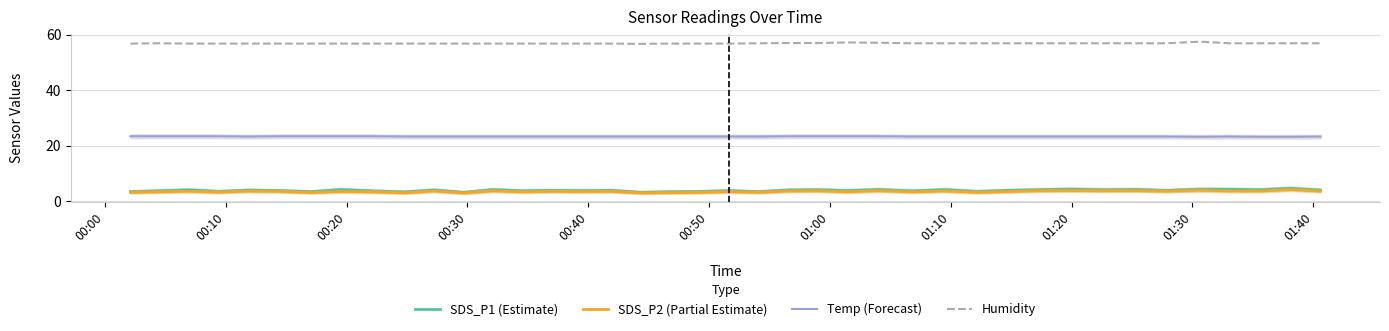

Which series has the widest spread of values?

SDS_P1 (Estimate)